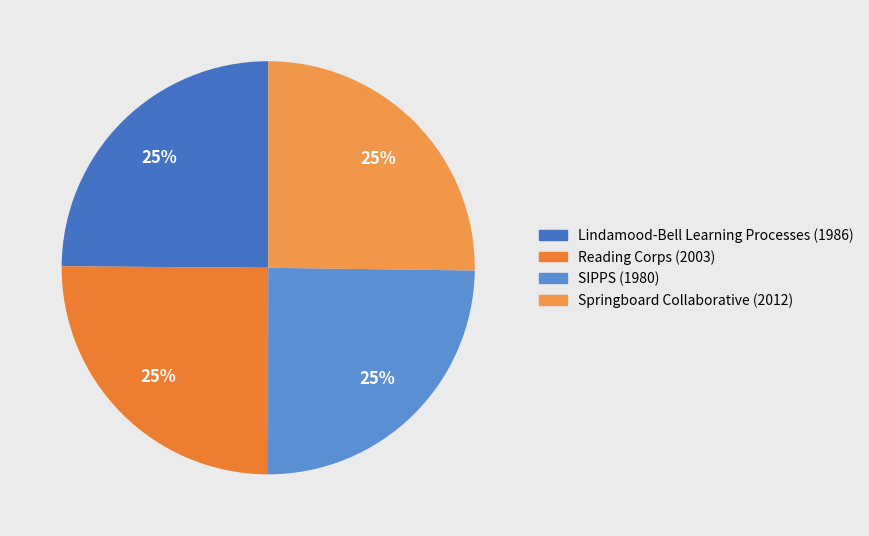

Count the number of slices in the pie.

4